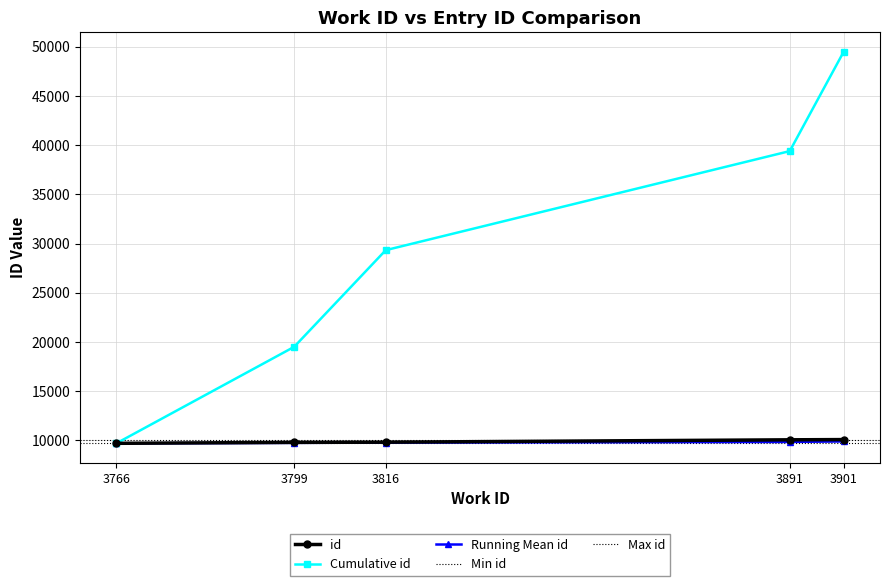

Reading left to right, list all the values displayed in this chart.

3766=9709	3799=9805	3816=9825	3891=10067	3901=10090